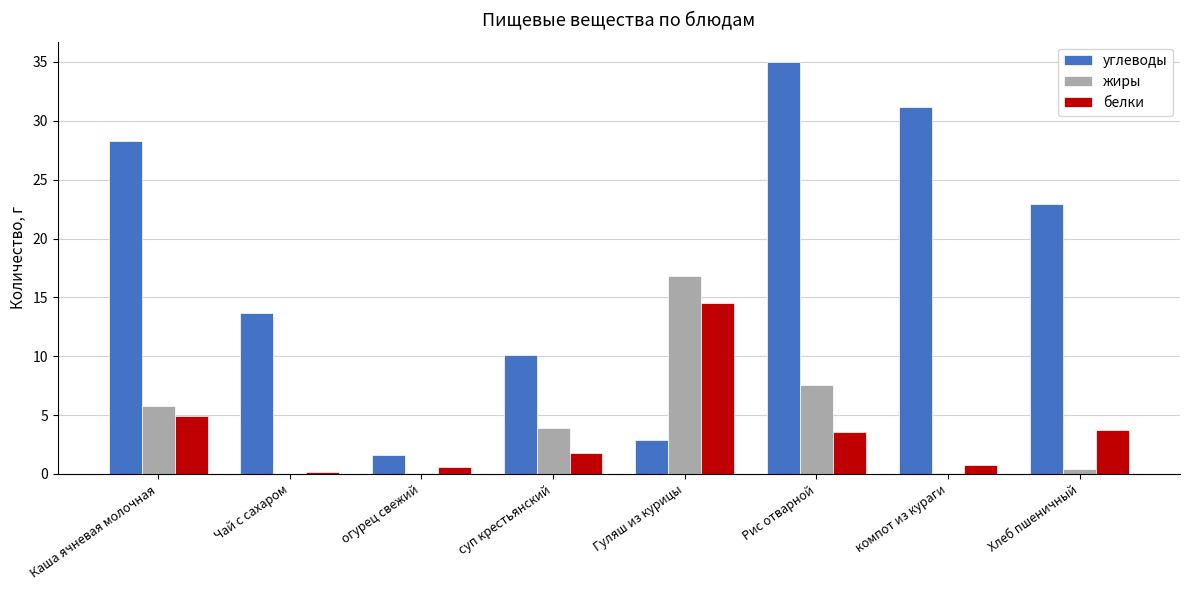

At which category is the sum across all series the highest?

Рис отварной